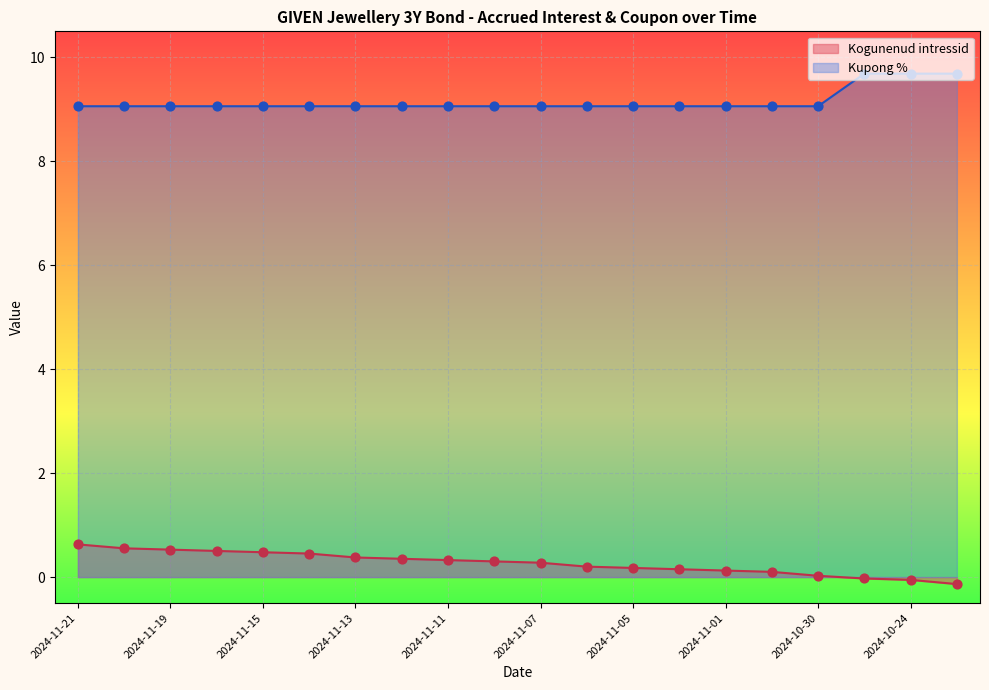

Which series contains the highest Y value?

Kupong %